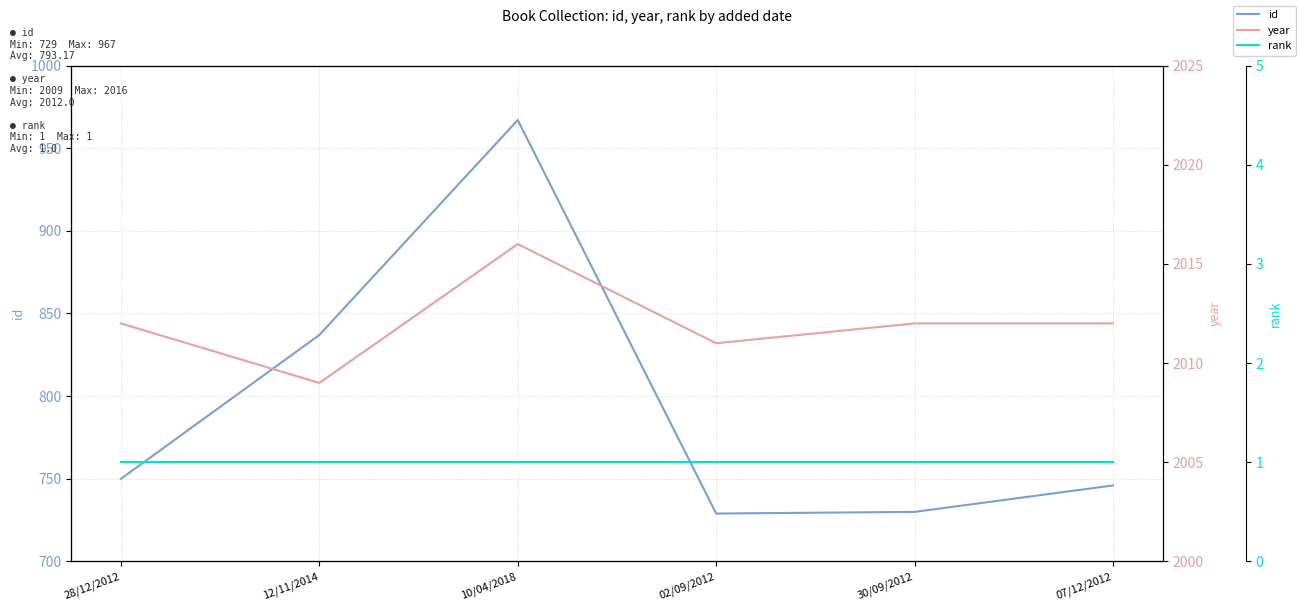

Which series has the largest total across all categories?

year